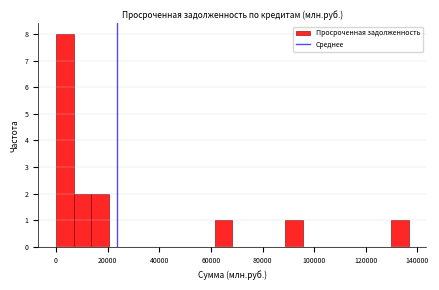

Read against the x-axis, roughly where is the centre of the tallest bar?

4000